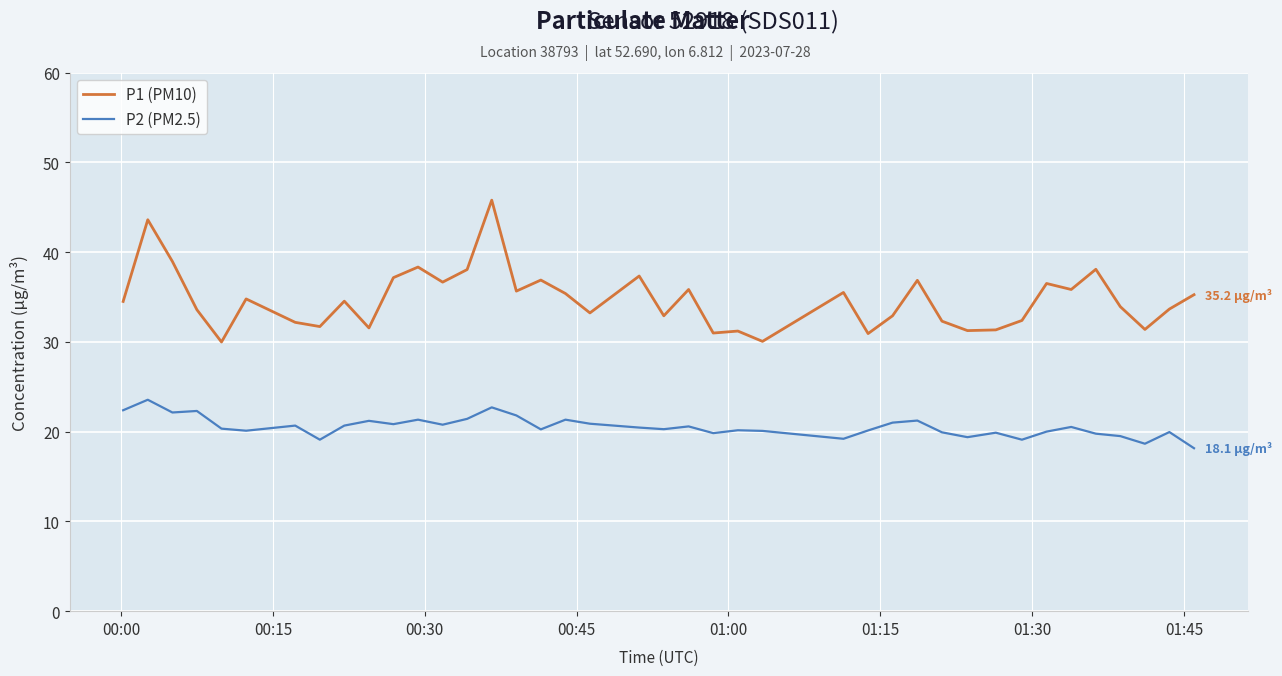

Which series has the widest spread of values?

P1 (PM10)